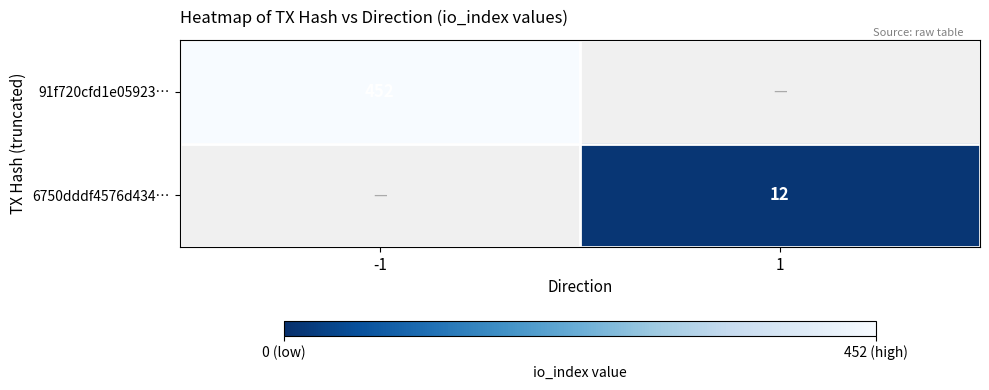

The value of 6750dddf4576d434… at 1 is 16. True or false?

False